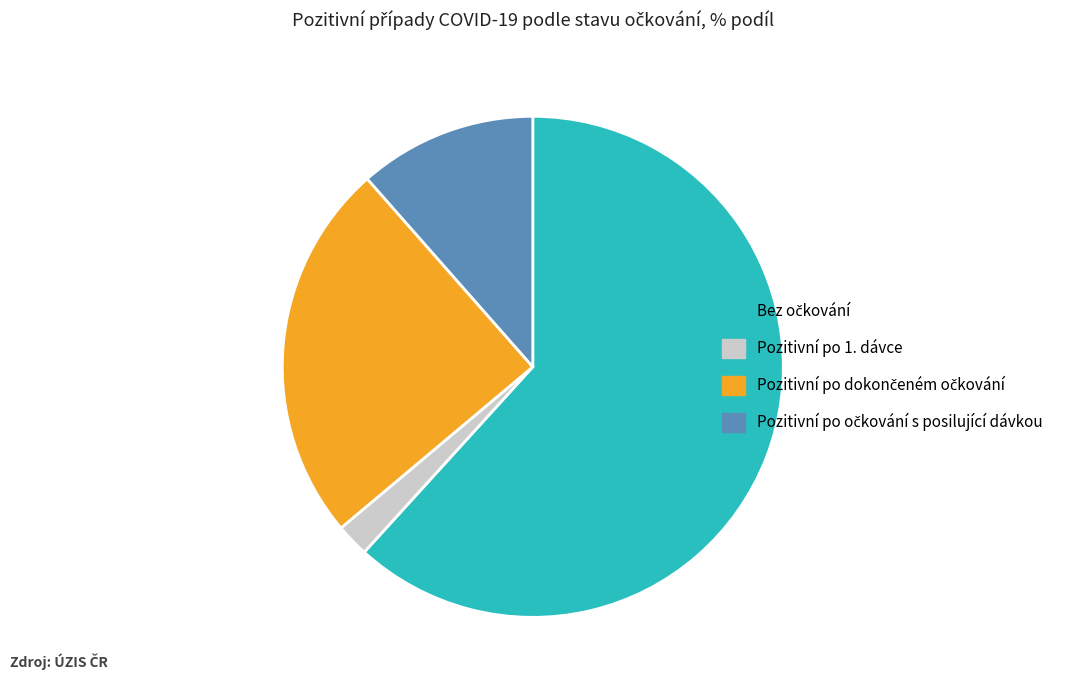

How many slices are in this pie chart?

4